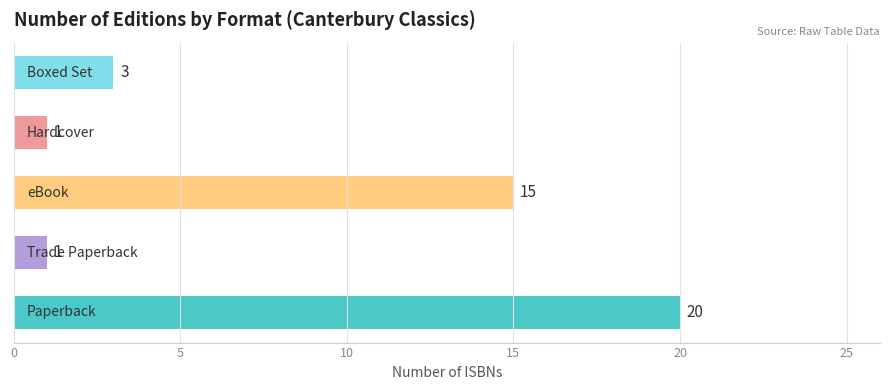

How many values are between 1 and 15?

4